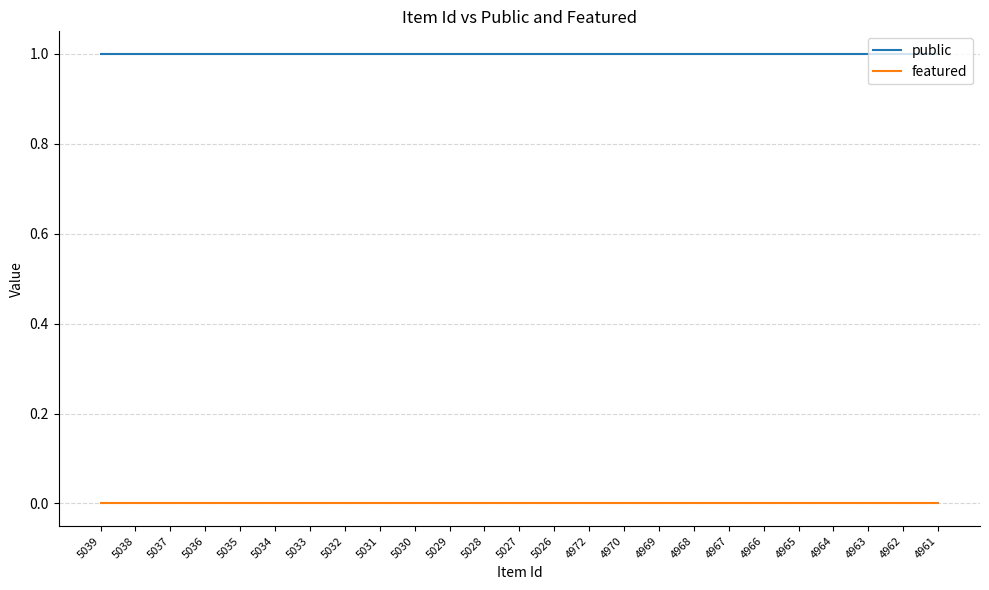

Is the value of public at 5033 greater than the value of featured at 5032?

Yes